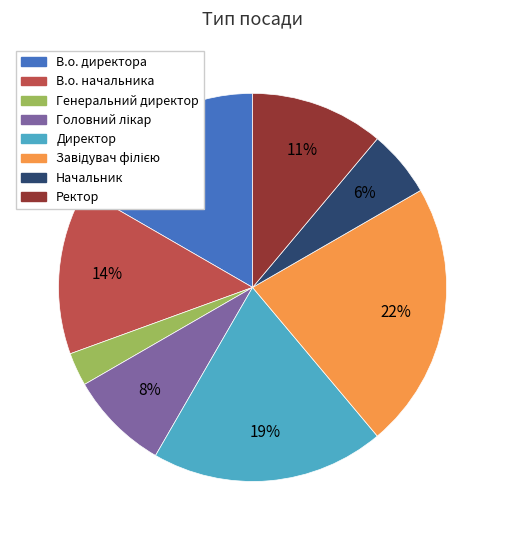

Is it true that В.о. директора is 28% of the pie?

False